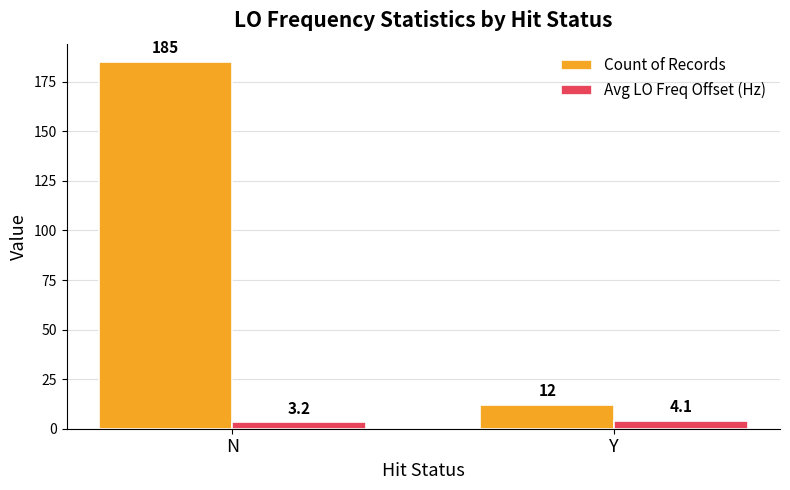

What position from the left is N?

1